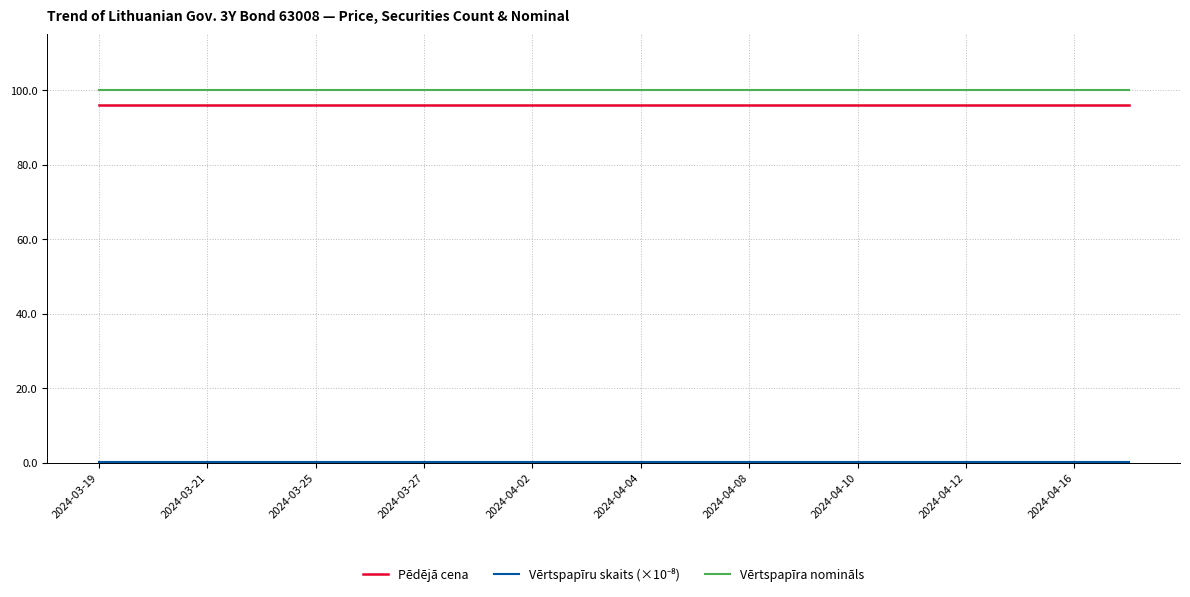

True or false: Pēdējā cena and Vērtspapīra nomināls intersect in this chart.

False